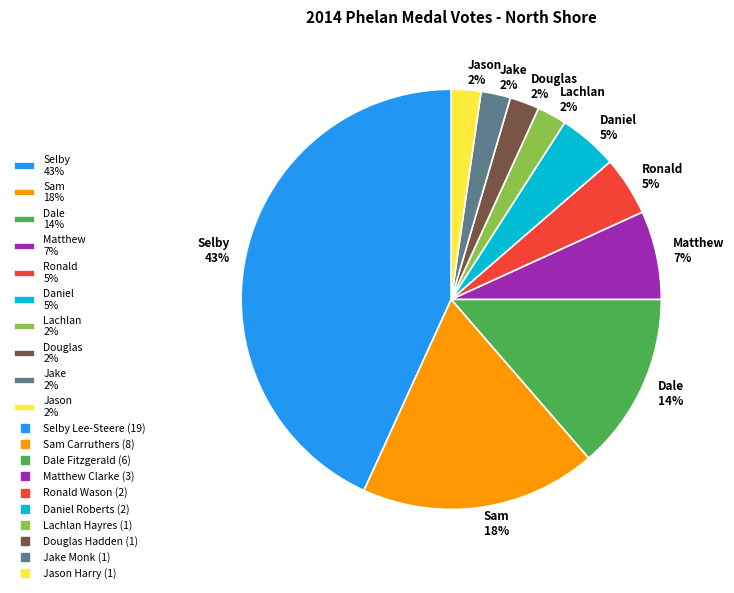

Is there a majority slice in this chart?

No